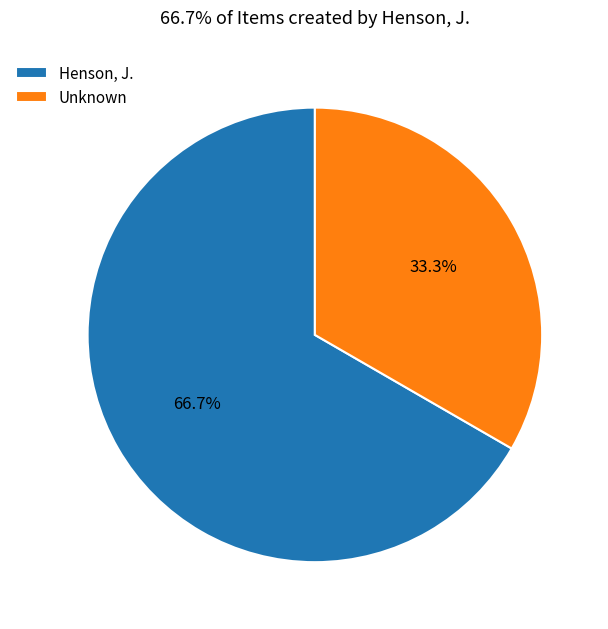

Which has a higher value, Unknown or Henson, J.?

Henson, J.